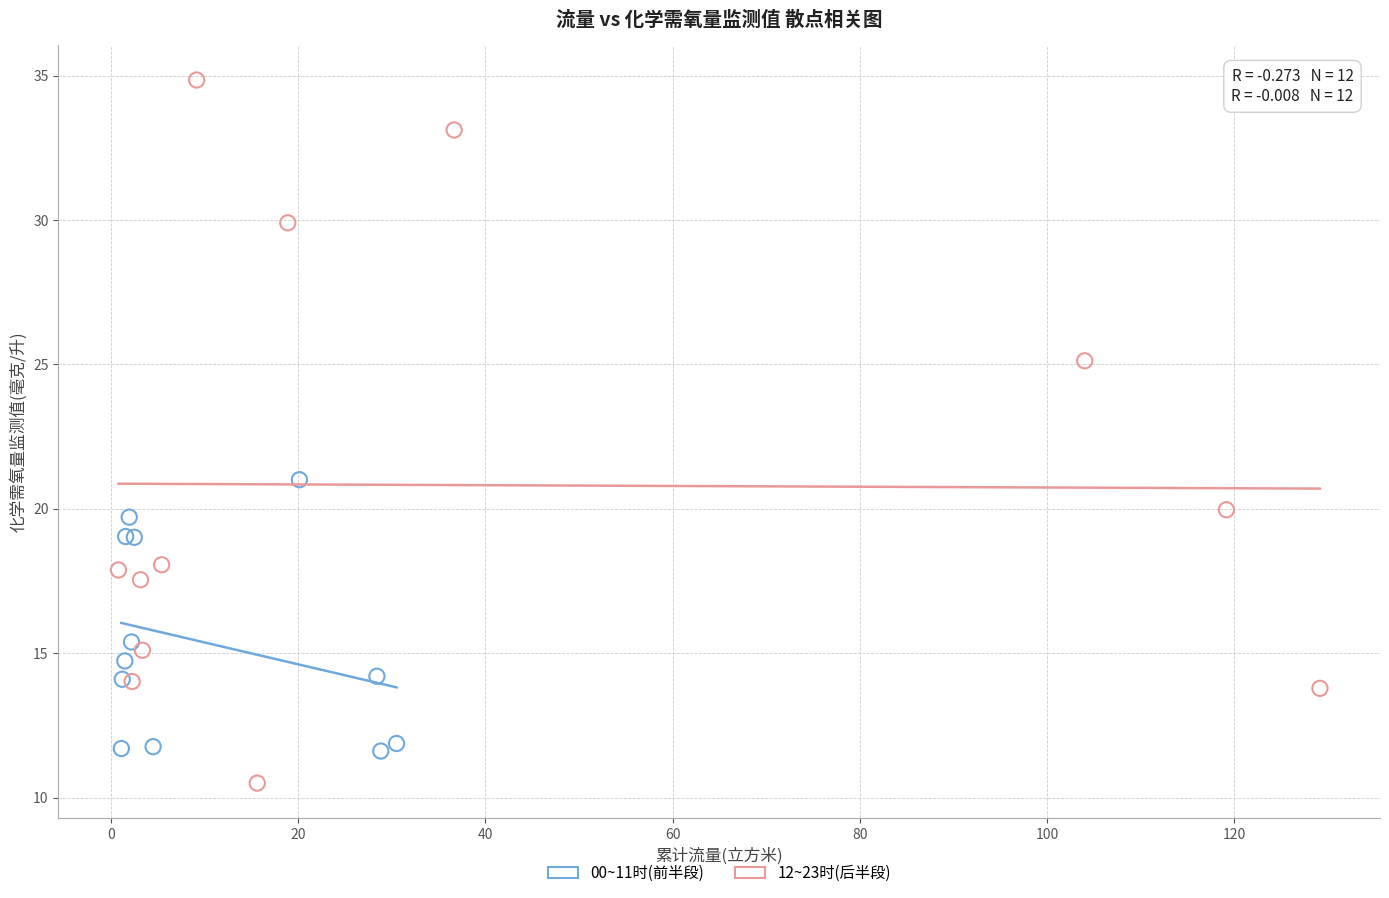

What are all the series names shown in the legend?

00~11时(前半段), 12~23时(后半段)